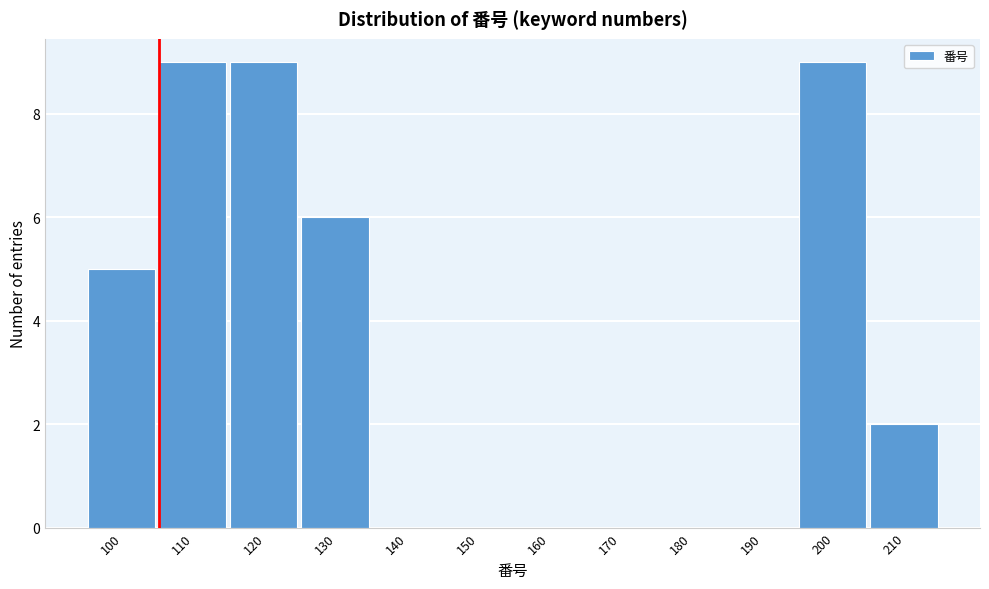

Reading left to right, transcribe all the data shown in this chart.

100=5	110=9	120=9	130=6	140=0	150=0	160=0	170=0	180=0	190=0	200=9	210=2